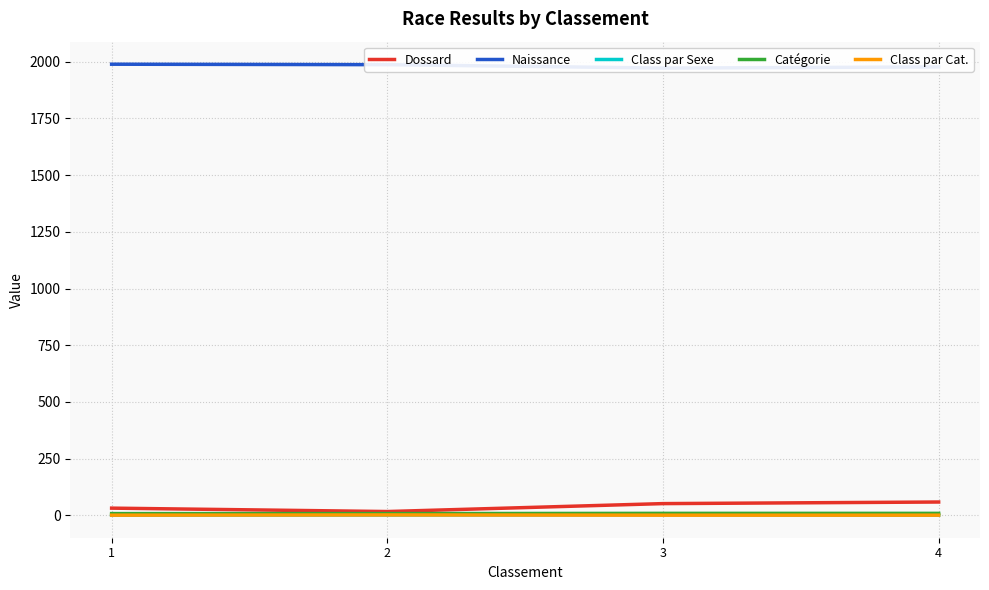

Reading left to right, what are all the values shown in this chart?

Dossard: 1=32	2=17	3=52	4=59
Naissance: 1=1989	2=1987	3=1972	4=1977
Class par Sexe: 1=1	2=2	3=3	4=1
Catégorie: 1=8	2=8	3=9	4=9
Class par Cat.: 1=1	2=2	3=1	4=1